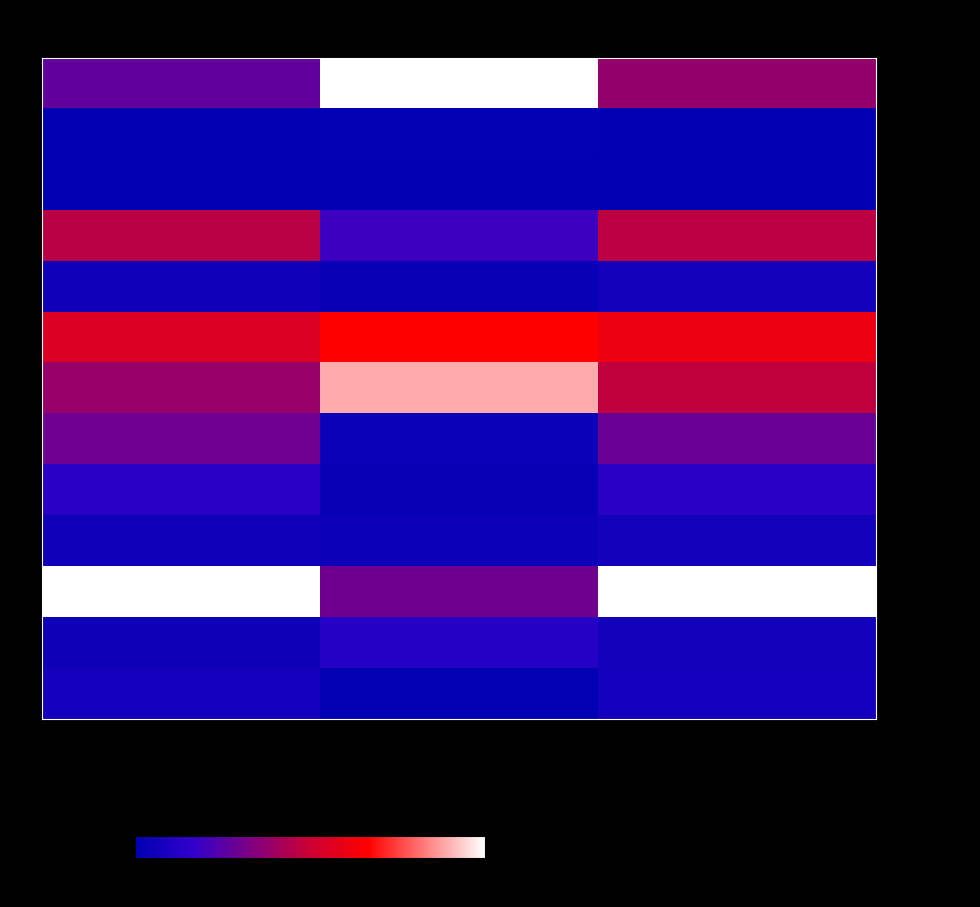

At which category is the sum across all series the highest?

Civil & Defense Total